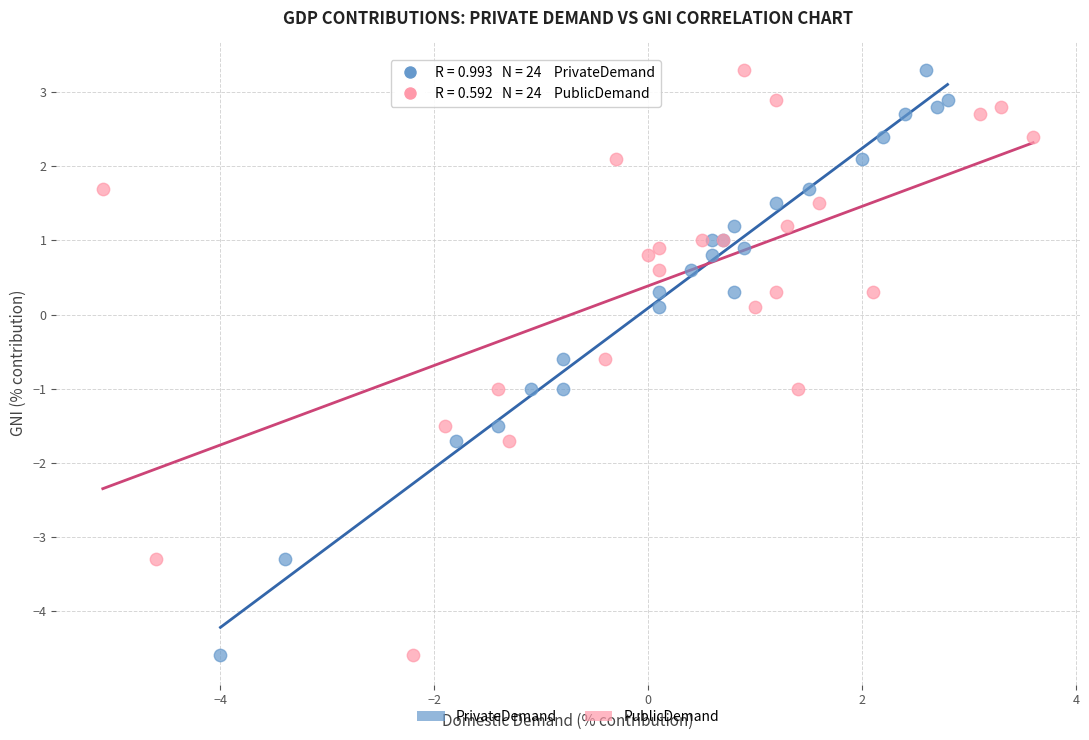

What are all the series names shown in the legend?

PrivateDemand, PublicDemand